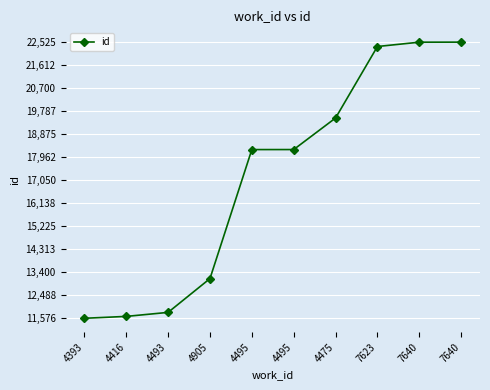

Rank the categories by value from lowest to highest.

4393, 4416, 4493, 4905, 4495, 4495, 4475, 7623, 7640, 7640